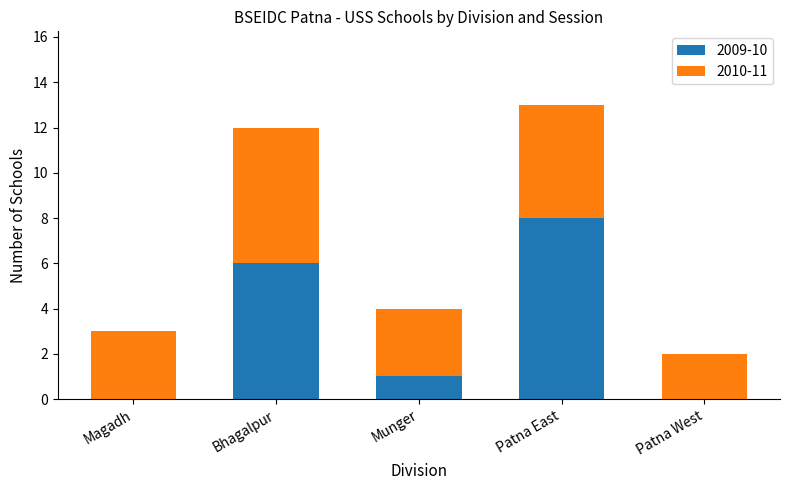

What is the highest value of the 2009-10 series?

8